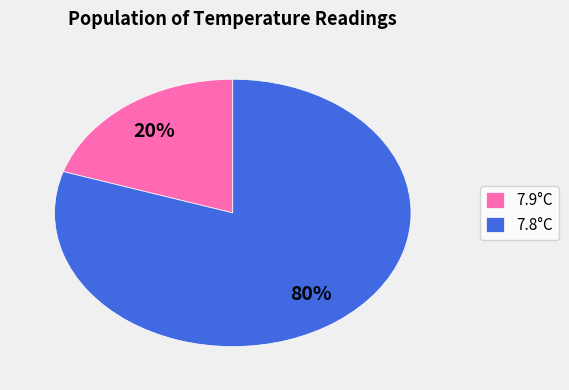

Is there a majority slice in this chart?

Yes